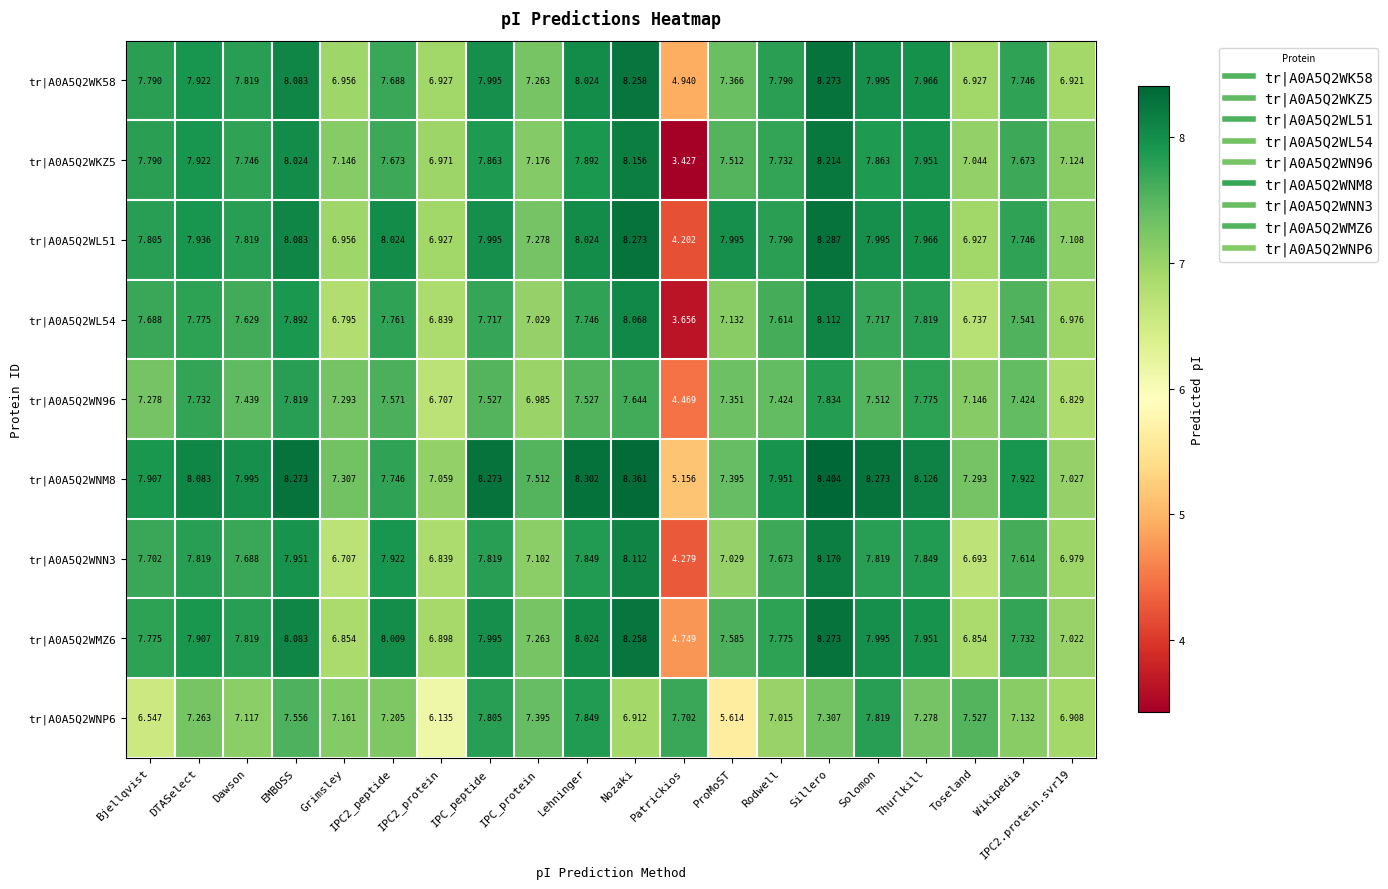

Count the number of data series in this chart.

9